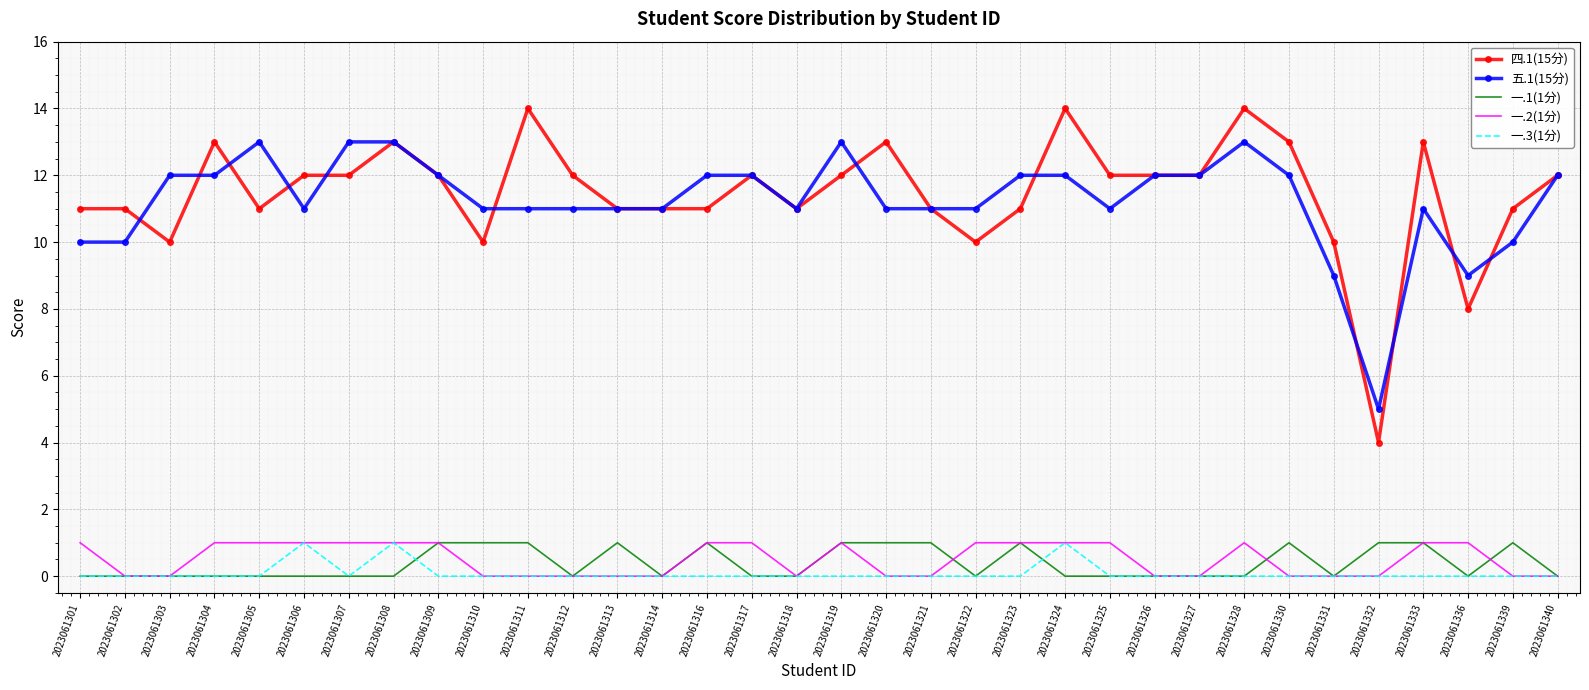

Which series has the largest total across all categories?

四.1(15分)